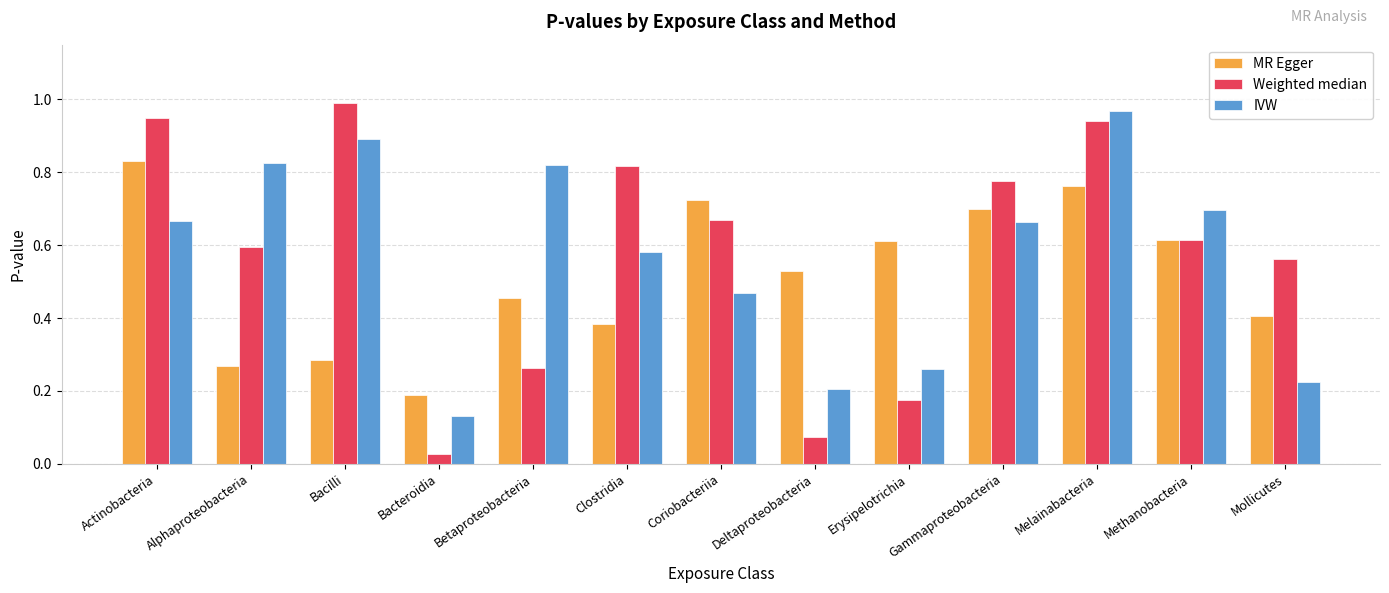

What is the sum of all MR Egger values?

6.8